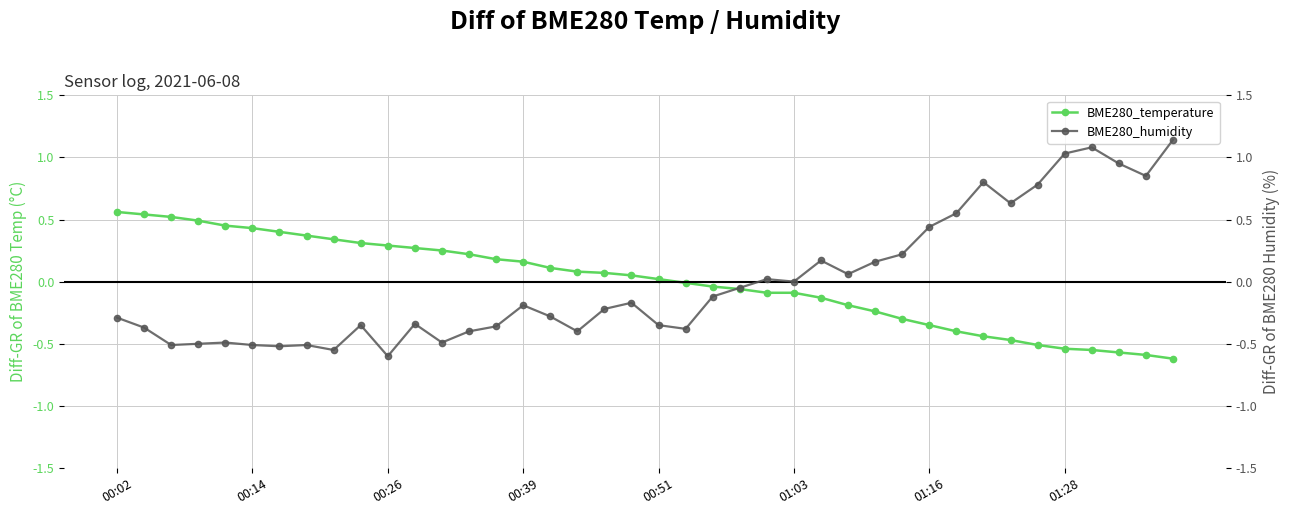

What are all the series names shown in the legend?

BME280_temperature, BME280_humidity